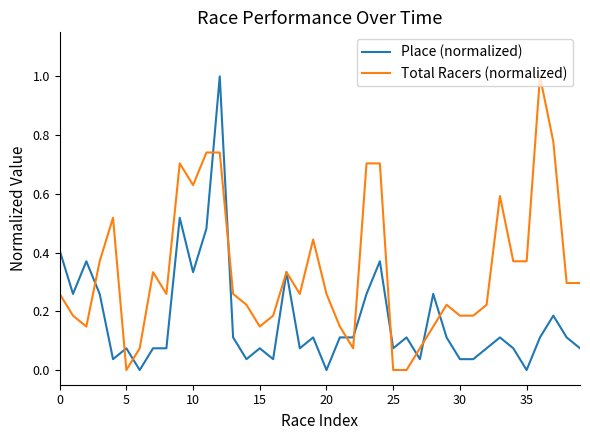

Is this an area chart (filled region under the line)?

No